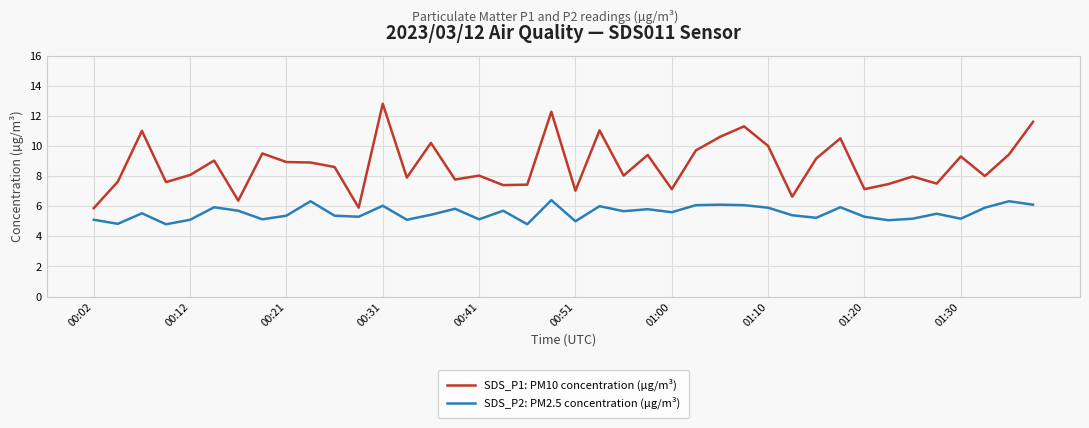

Which series has the largest total across all categories?

SDS_P1: PM10 concentration (µg/m³)